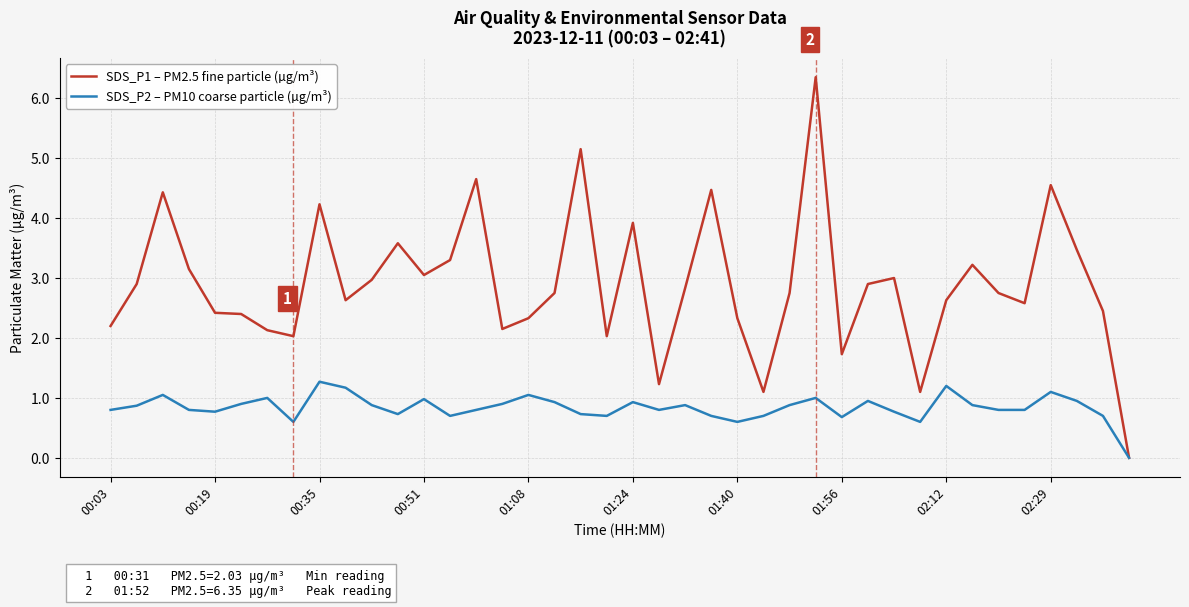

What is the maximum value for SDS_P2 – PM10 coarse particle (µg/m³)?

1.3